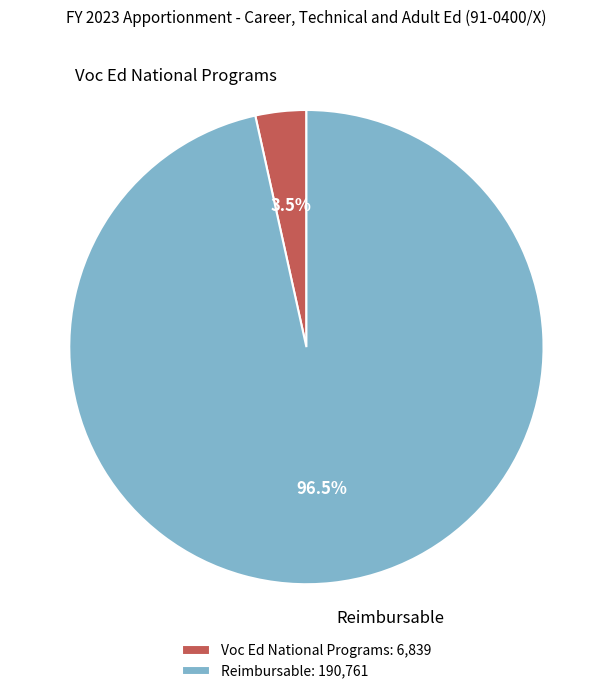

Count the number of slices in the pie.

2